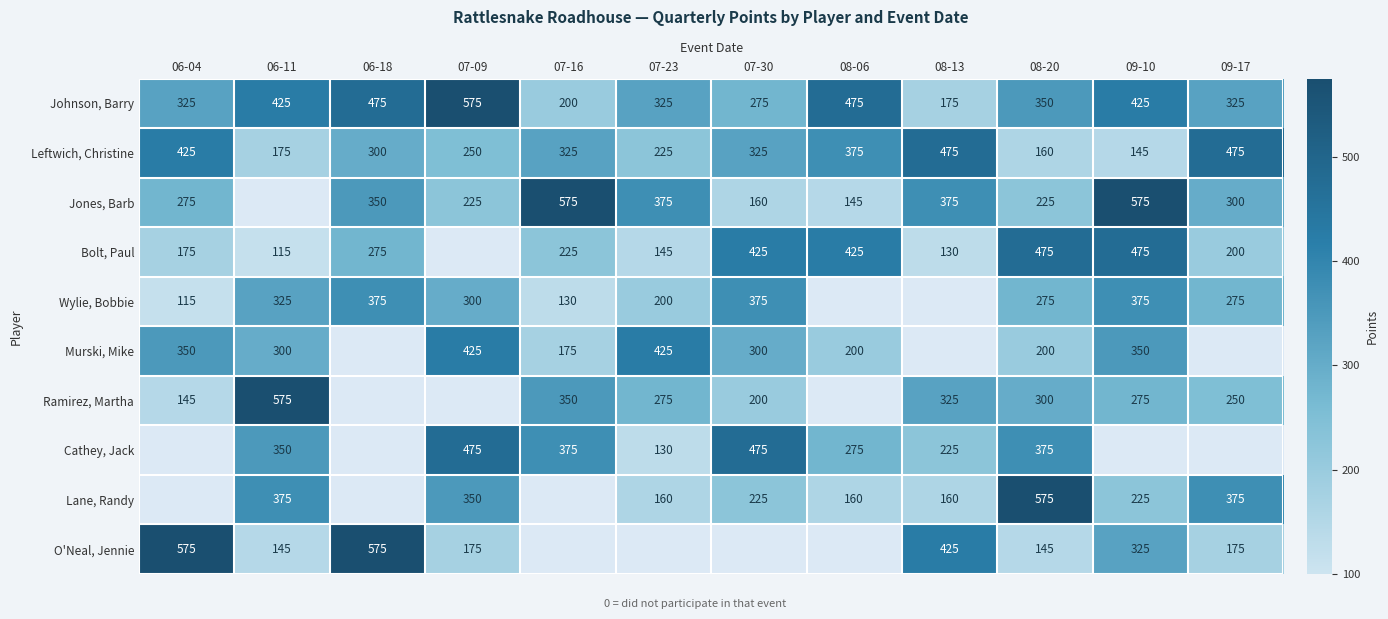

The Leftwich, Christine series shows 393.1 at 07-23. True or false?

False